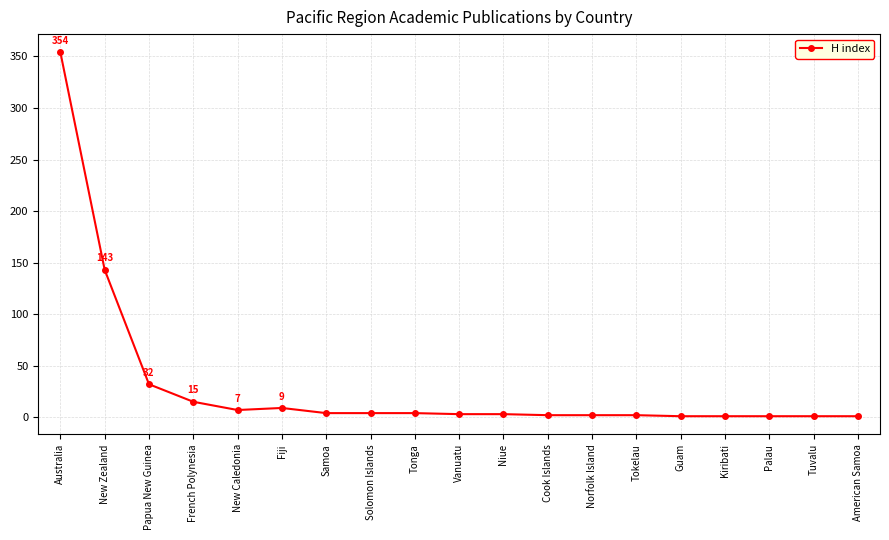

Which has a higher value, Papua New Guinea or Palau?

Papua New Guinea